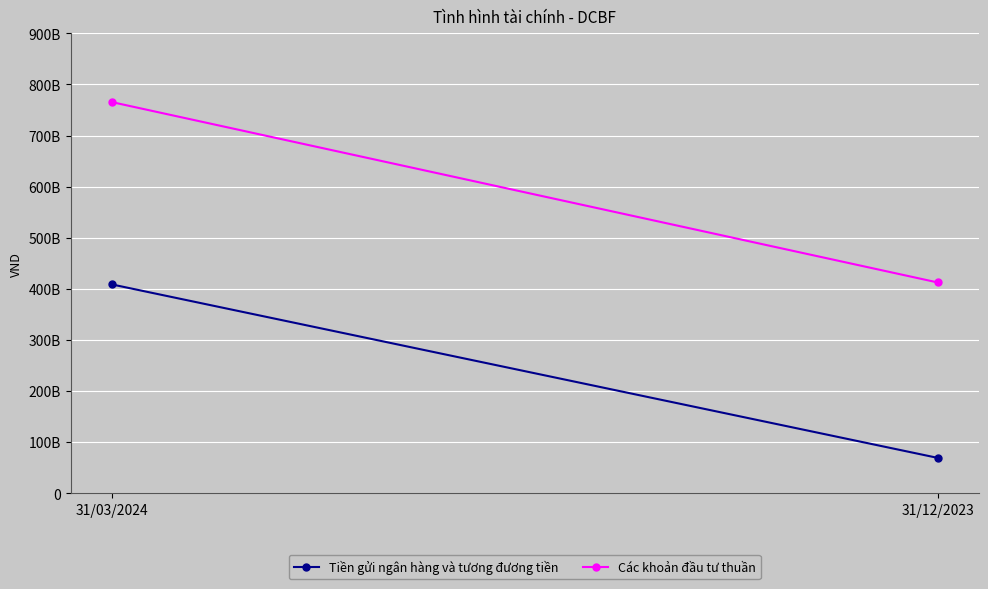

The value of Tiền gửi ngân hàng và tương đương tiền at 31/03/2024 is 695651487102. True or false?

False